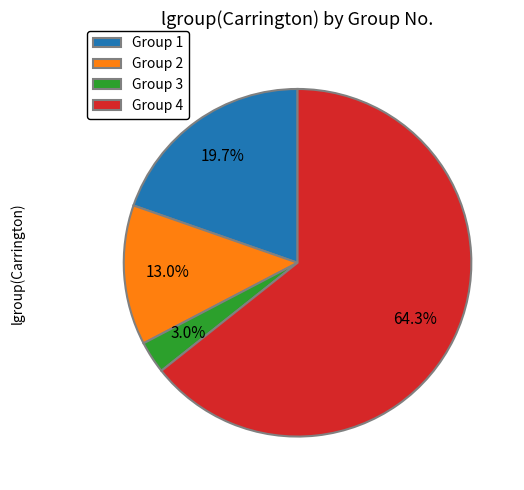

To the nearest percent, what is the average slice percentage?

25%